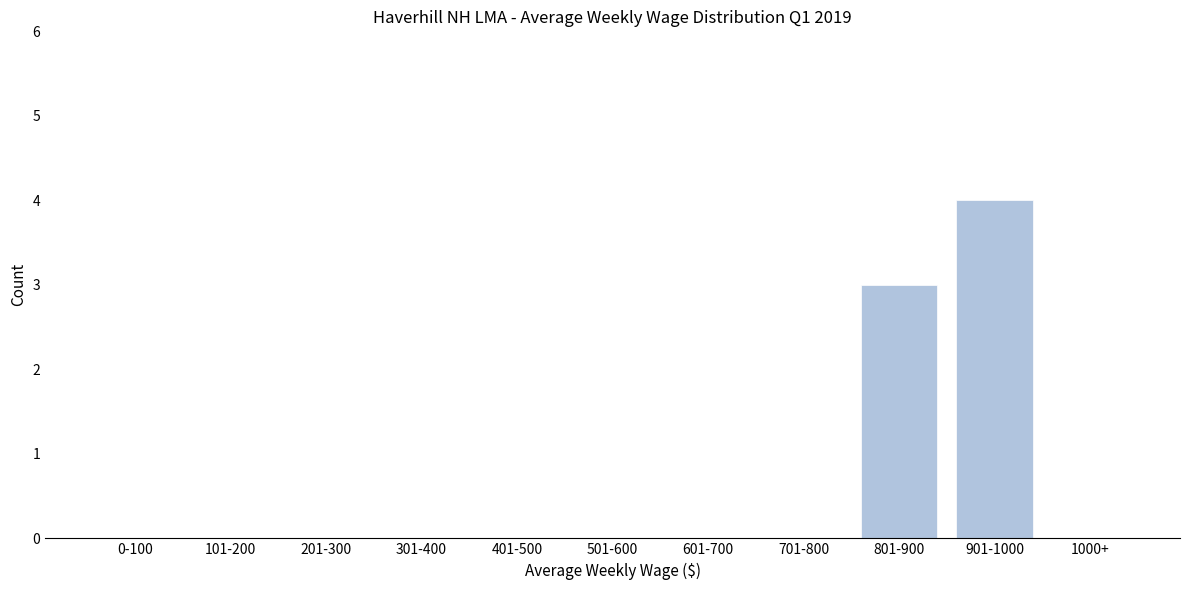

Reading left to right, transcribe all the data shown in this chart.

0-100=0	101-200=0	201-300=0	301-400=0	401-500=0	501-600=0	601-700=0	701-800=0	801-900=3	901-1000=4	1000+=0